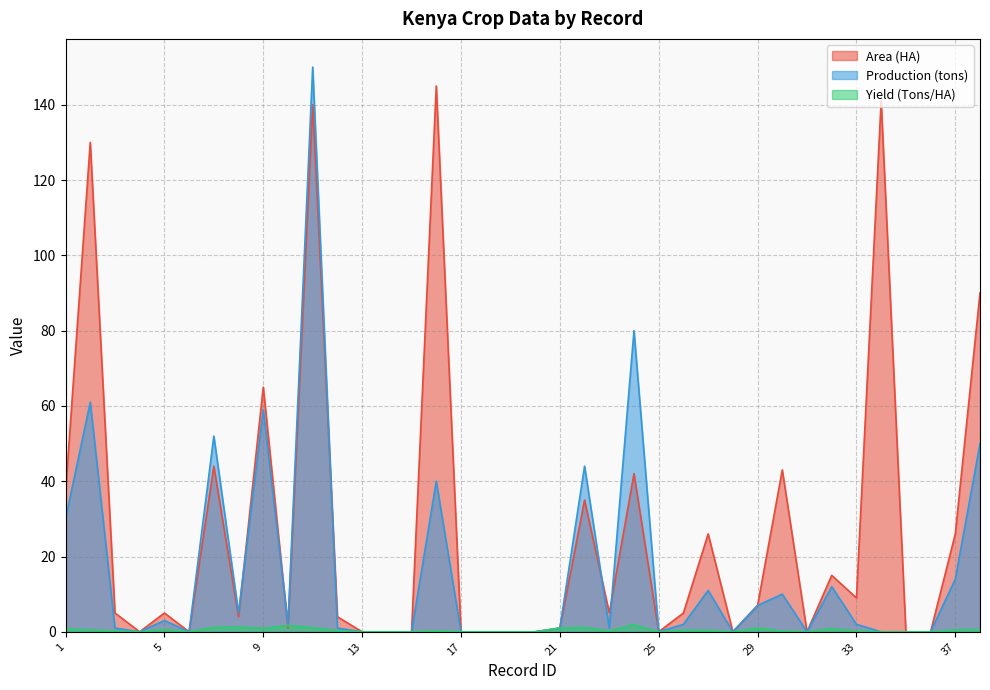

Reading left to right, transcribe all the data shown in this chart.

Area (HA): 1=37.0	2=130.0	3=5.0	4=0.0	5=5.0	6=0.0	7=44.0	8=4.0	9=65.0	10=1.0	11=140.0	12=4.0	13=0.0	14=0.0	15=0.0	16=145.0	17=0.0	18=0.0	19=0.0	20=0.0	21=1.0	22=35.0	23=5.0	24=42.0	25=0.0	26=5.0	27=26.0	28=0.0	29=7.0	30=43.0	31=0.0	32=15.0	33=9.0	34=141.0	35=0.0	36=0.0	37=26.0	38=90.0
Production (tons): 1=30.0	2=61.0	3=1.0	4=0.0	5=3.0	6=0.0	7=52.0	8=5.0	9=59.0	10=2.0	11=150.0	12=1.0	13=0.0	14=0.0	15=0.0	16=40.0	17=0.0	18=0.0	19=0.0	20=0.0	21=1.0	22=44.0	23=1.0	24=80.0	25=0.0	26=2.0	27=11.0	28=0.0	29=7.0	30=10.0	31=0.0	32=12.0	33=2.0	34=0.0	35=0.0	36=0.0	37=14.0	38=50.0
Yield (Tons/HA): 1=0.8	2=0.5	3=0.2	4=0.0	5=0.6	6=0.0	7=1.2	8=1.3	9=0.9	10=1.7	11=1.1	12=0.3	13=0.0	14=0.0	15=0.0	16=0.3	17=0.0	18=0.0	19=0.0	20=0.0	21=1.0	22=1.2	23=0.2	24=1.9	25=0.0	26=0.4	27=0.4	28=0.0	29=1.0	30=0.2	31=0.0	32=0.8	33=0.2	34=0.0	35=0.0	36=0.0	37=0.5	38=0.6